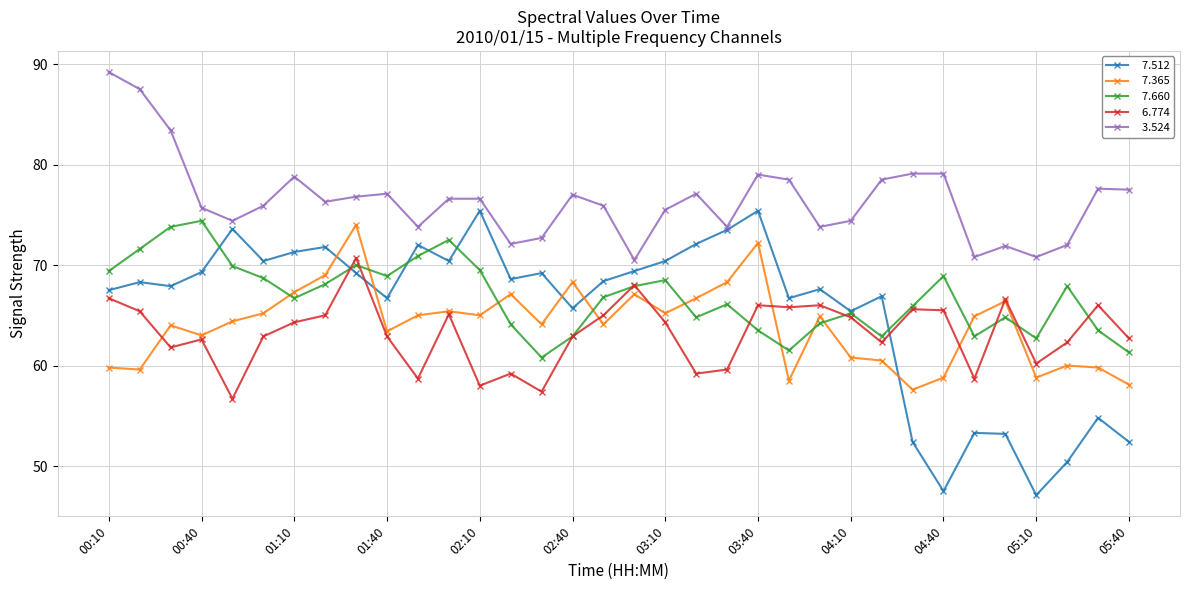

What is the minimum value shown in the chart?

47.1